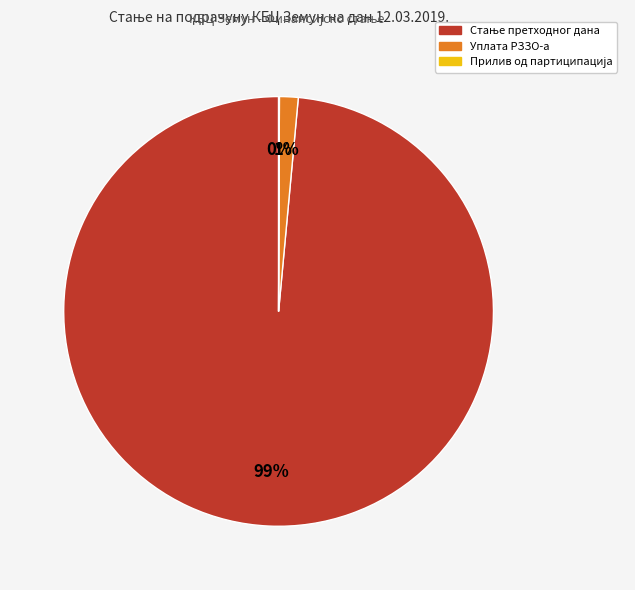

To the nearest percent, what is the average slice percentage?

33%